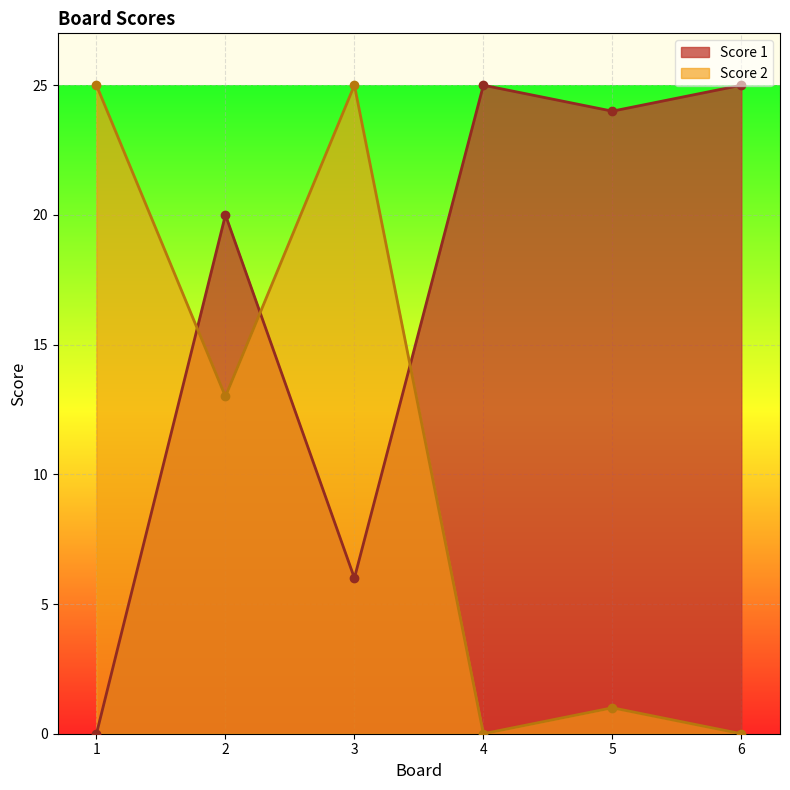

What is the spread (max minus min) of values at 5?

23